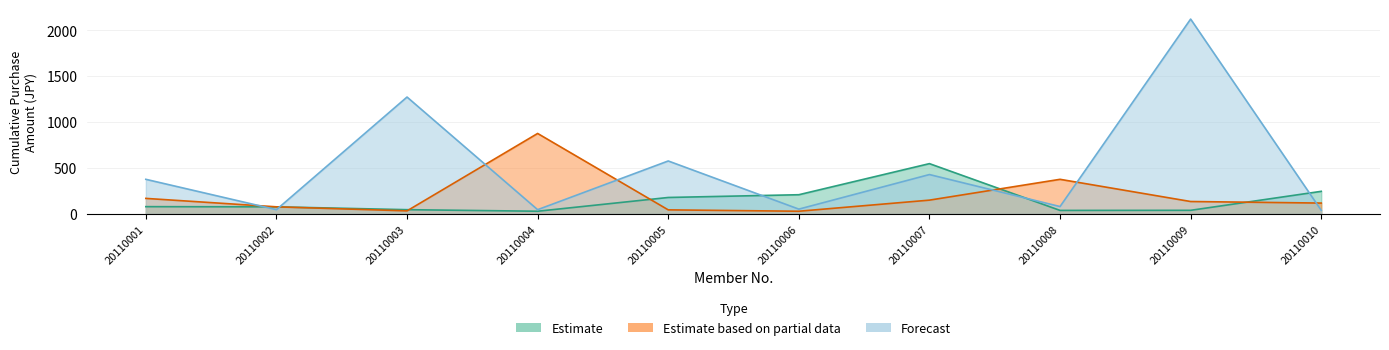

What is the approximate value of Estimate at 20110002, to the nearest 100?

100